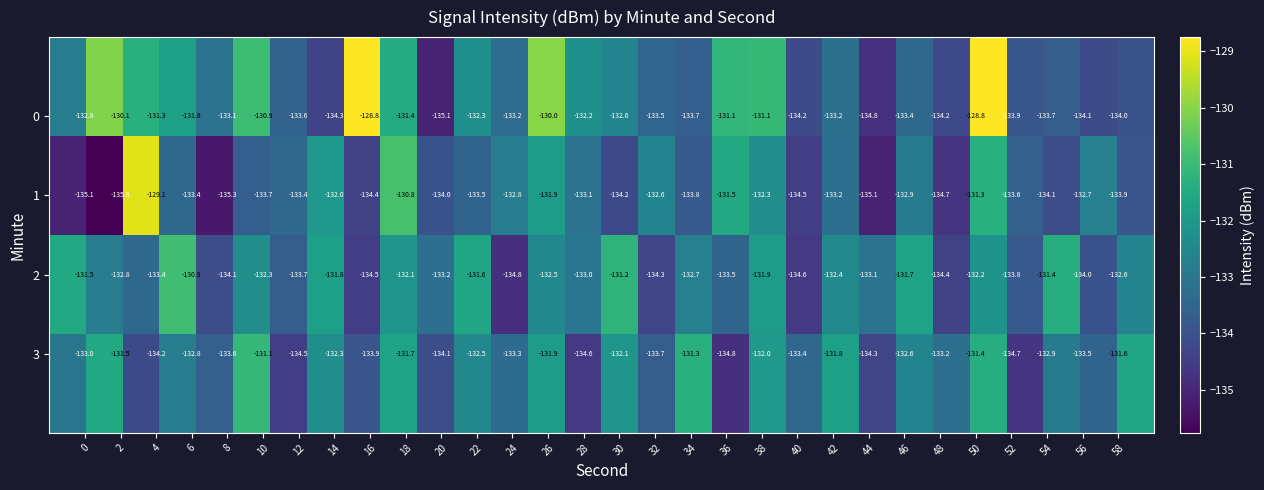

At how many categories does at least one series exceed -133?

23